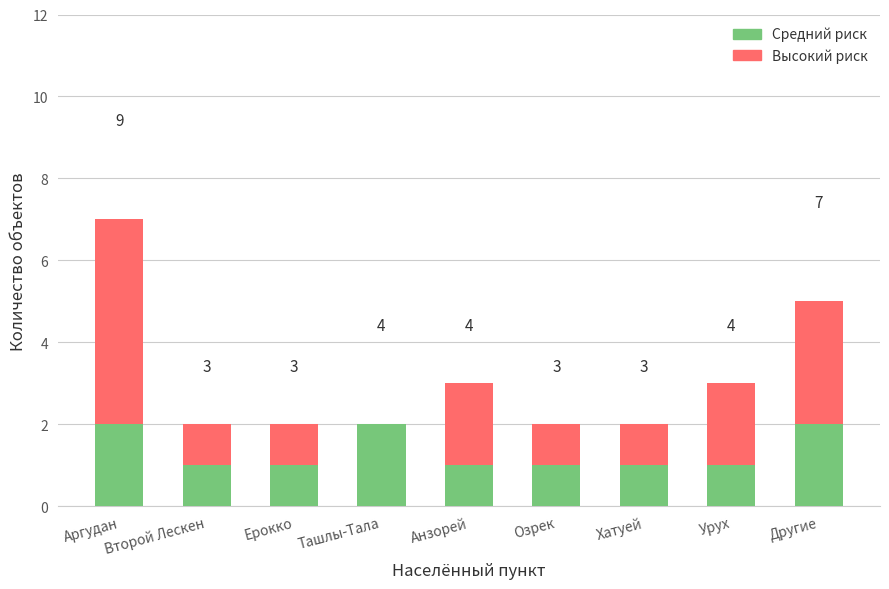

Count the number of data series in this chart.

2